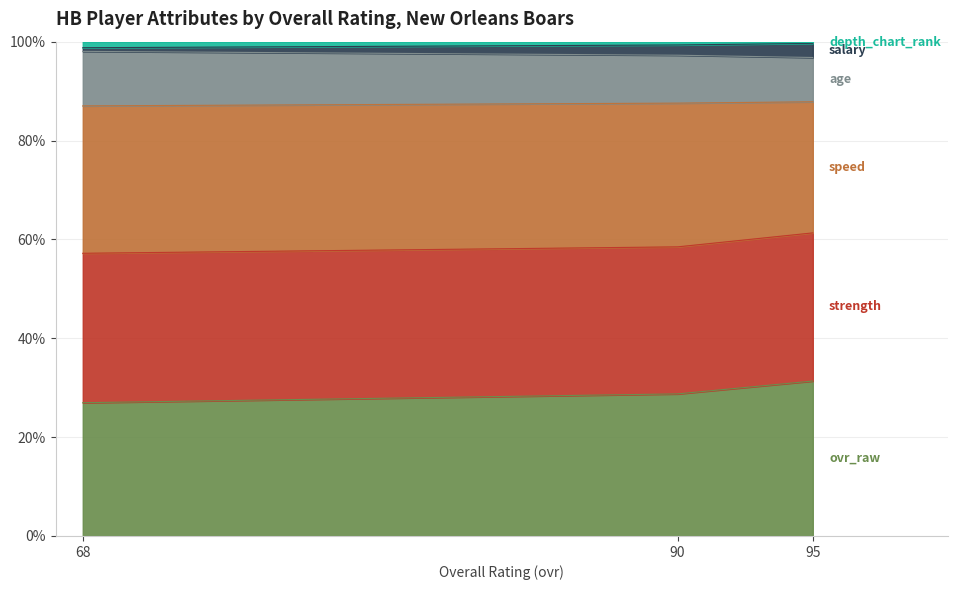

Which category has the lowest value across all series?

68